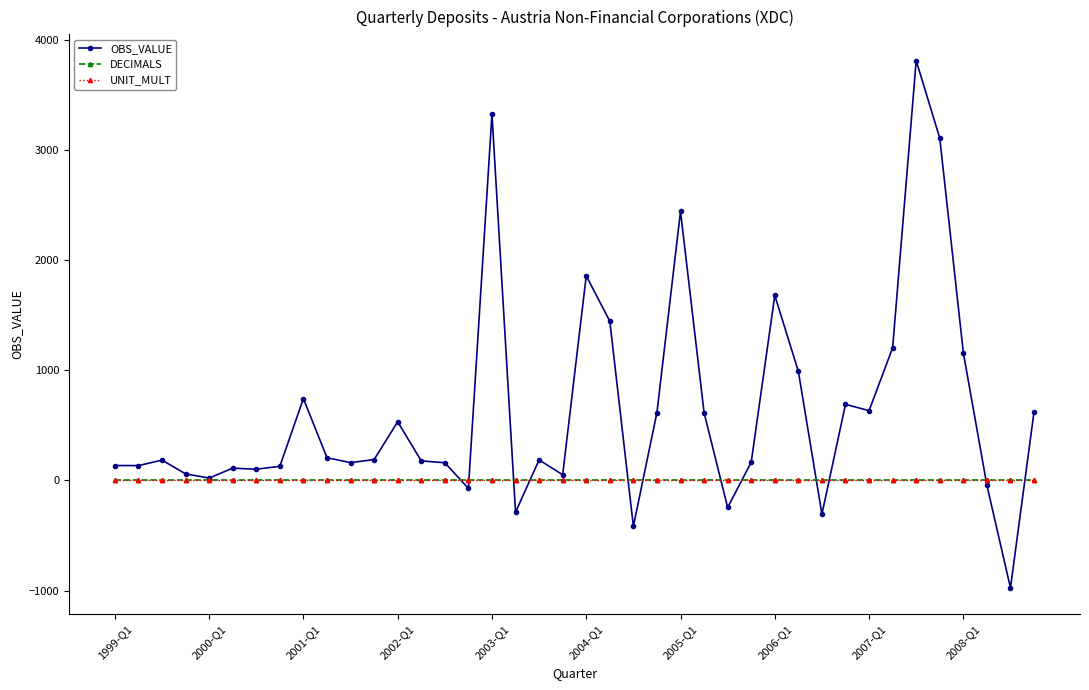

What are all the series names shown in the legend?

OBS_VALUE, DECIMALS, UNIT_MULT